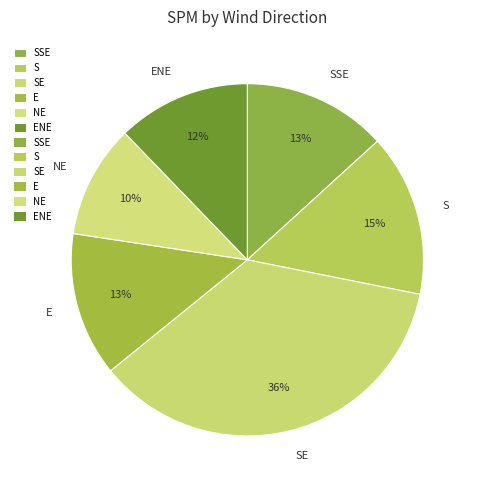

Count the number of slices in the pie.

6